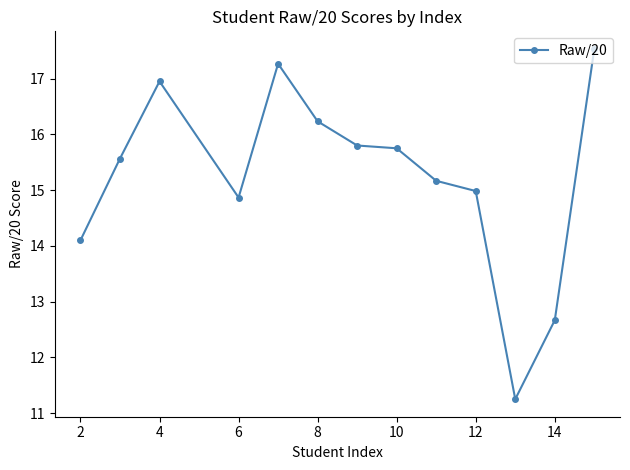

What is the maximum value shown in the chart?

17.5